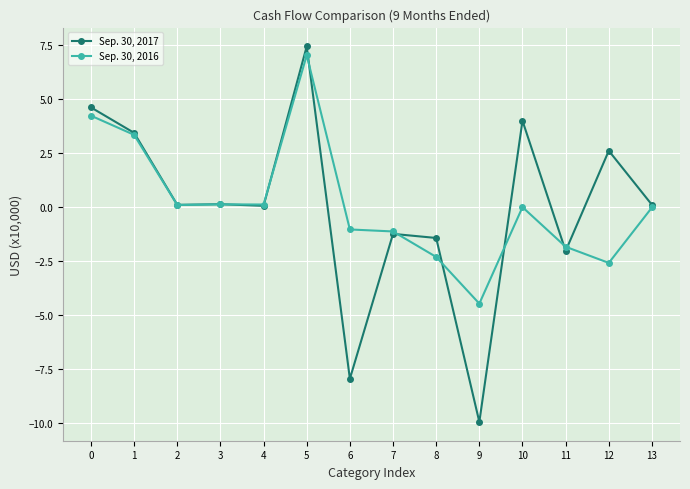

Is it true that Sep. 30, 2017 equals -2.0 at 11?

True